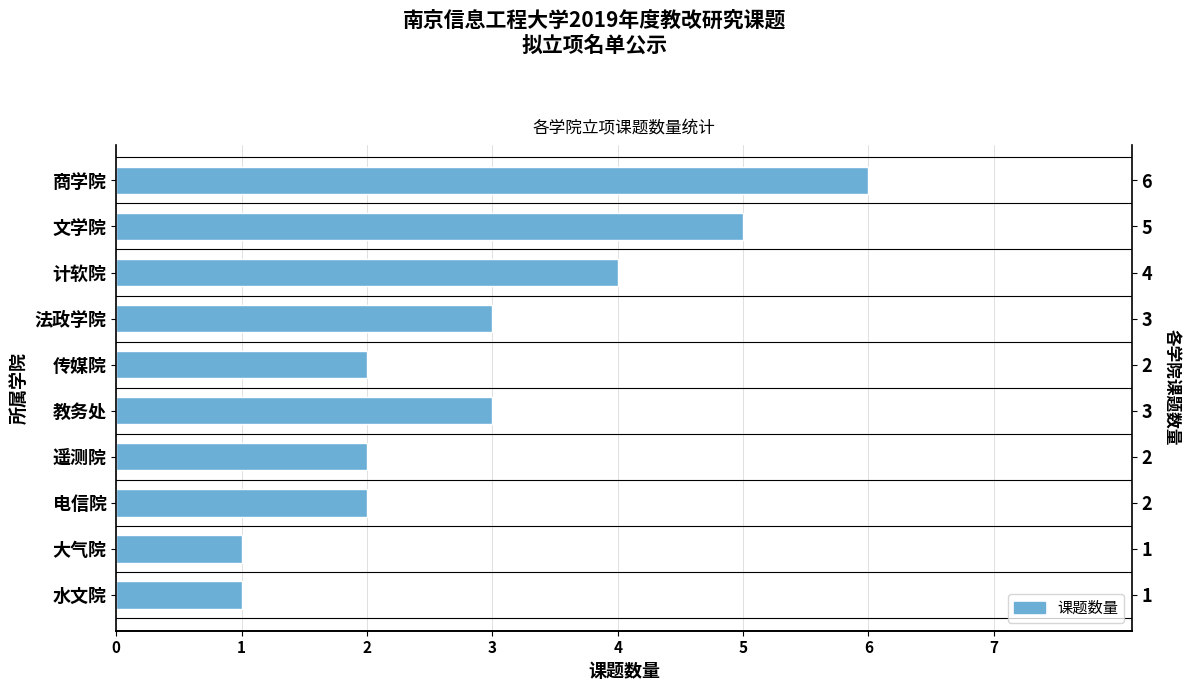

Count the number of categories in the chart.

10